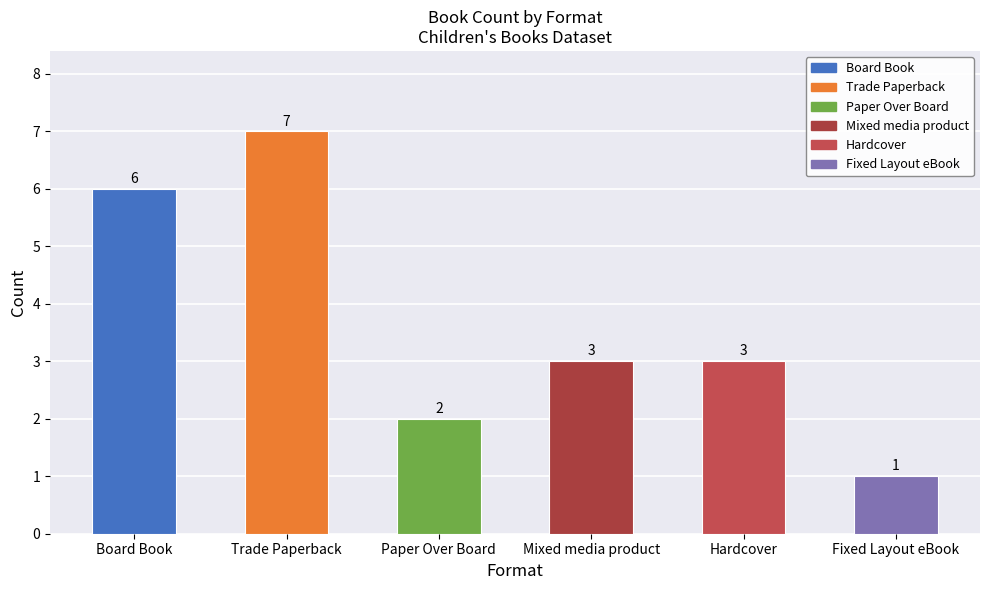

What is the maximum value shown in the chart?

7